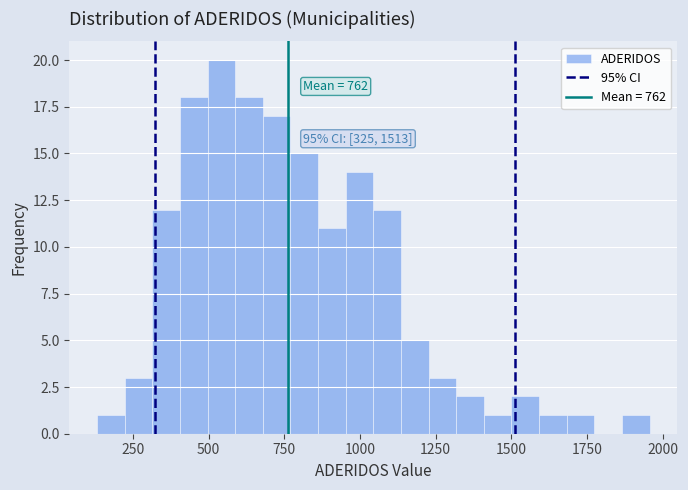

Read against the x-axis, roughly where is the centre of the tallest bar?

550